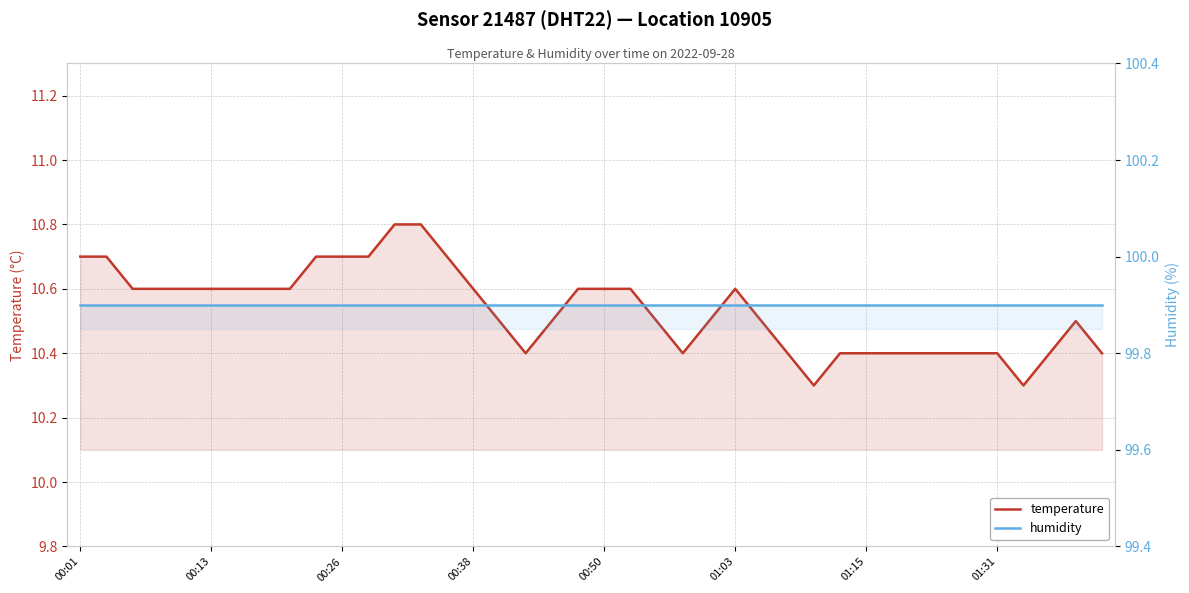

What is the difference between the maximum and second lowest values in the temperature series?

0.5